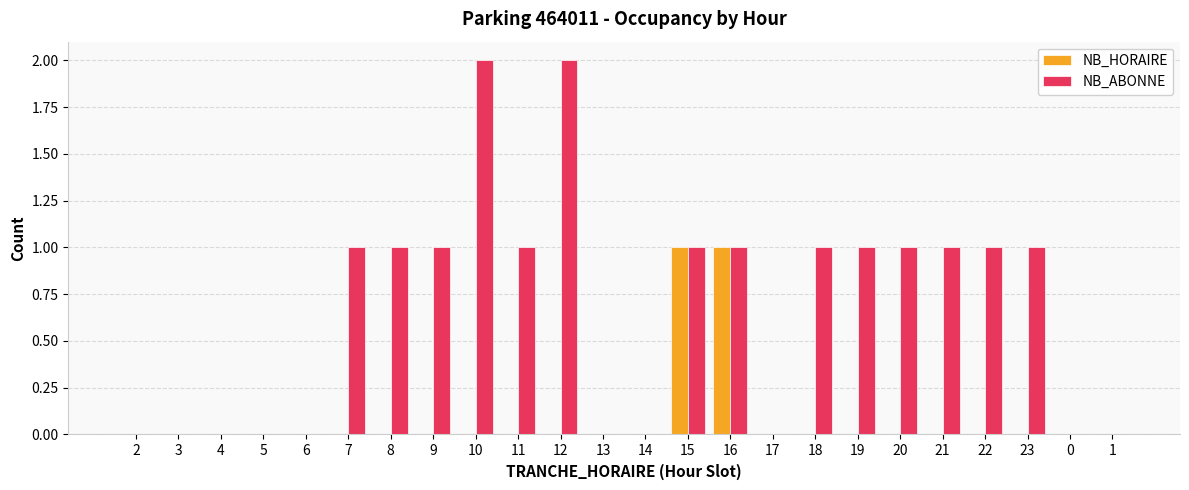

Which series has the largest total across all categories?

NB_ABONNE